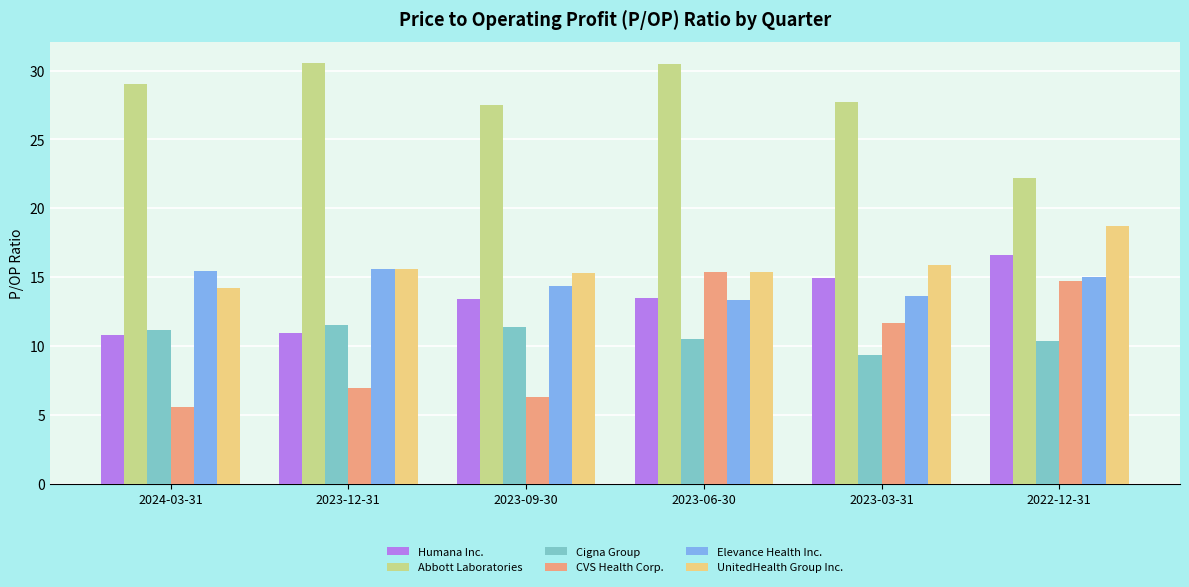

How many data points does each series have?

6